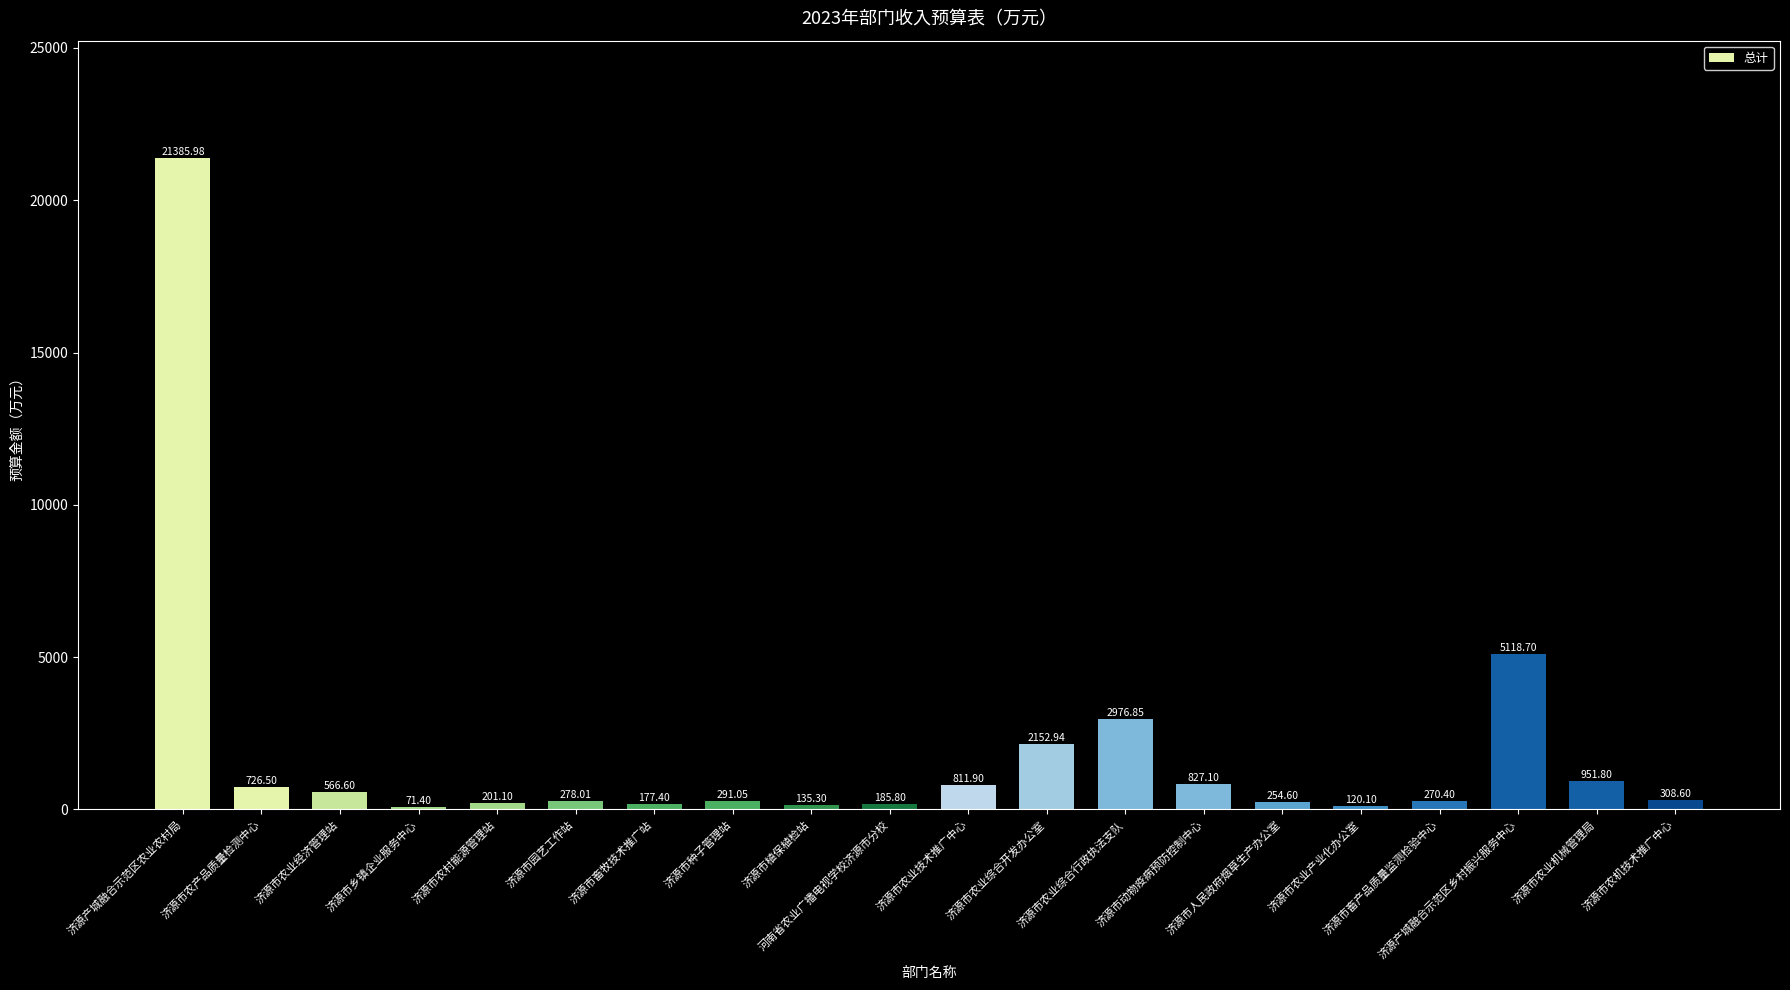

Between 济源市植保植检站 and 济源市畜产品质量监测检验中心, which is larger?

济源市畜产品质量监测检验中心